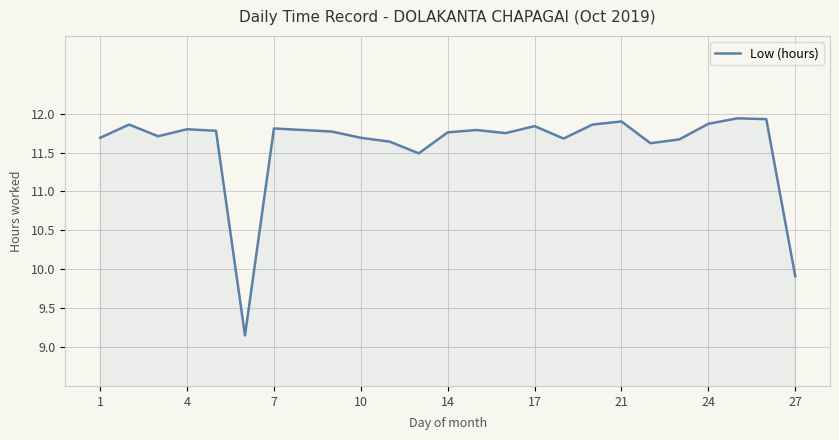

How many lines are shown in the chart?

1